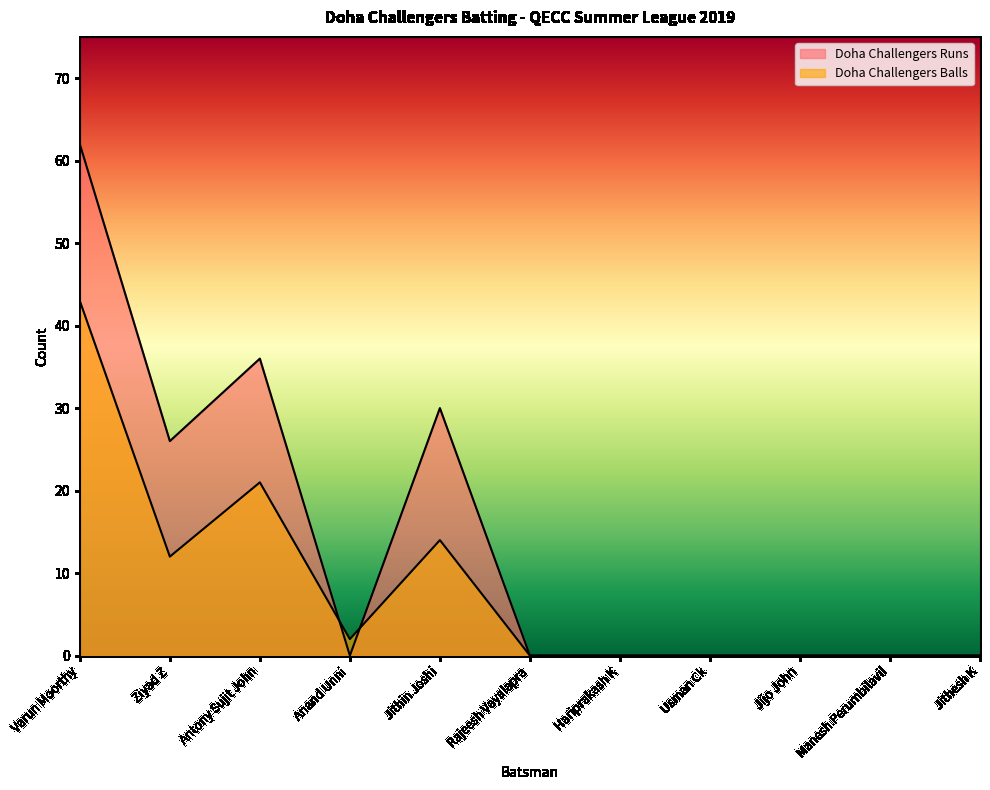

Which series has the largest total across all categories?

Doha Challengers Runs